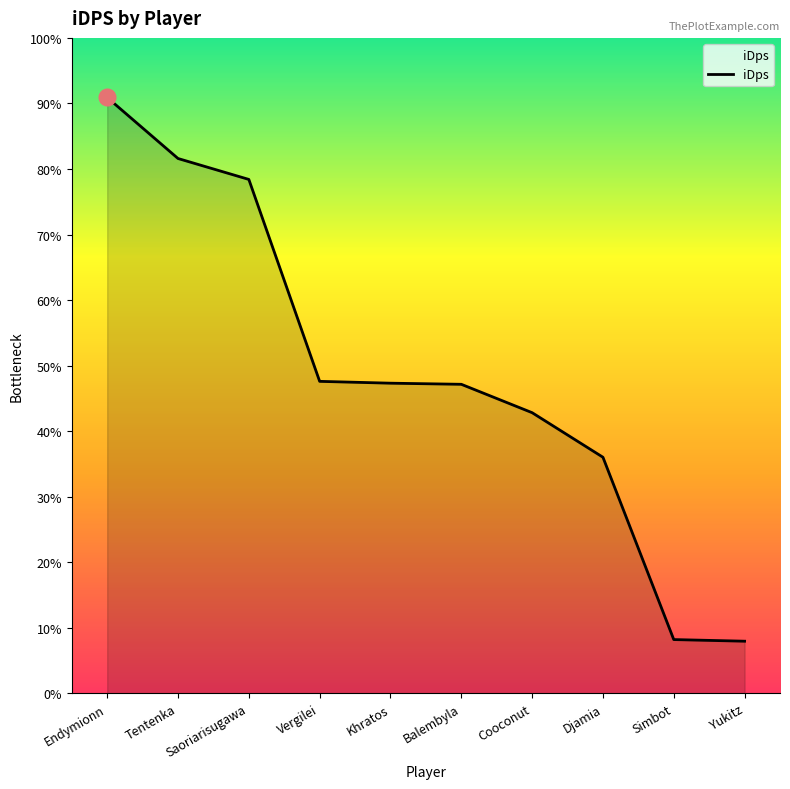

What is the label of the 2nd point from the left?

Tentenka